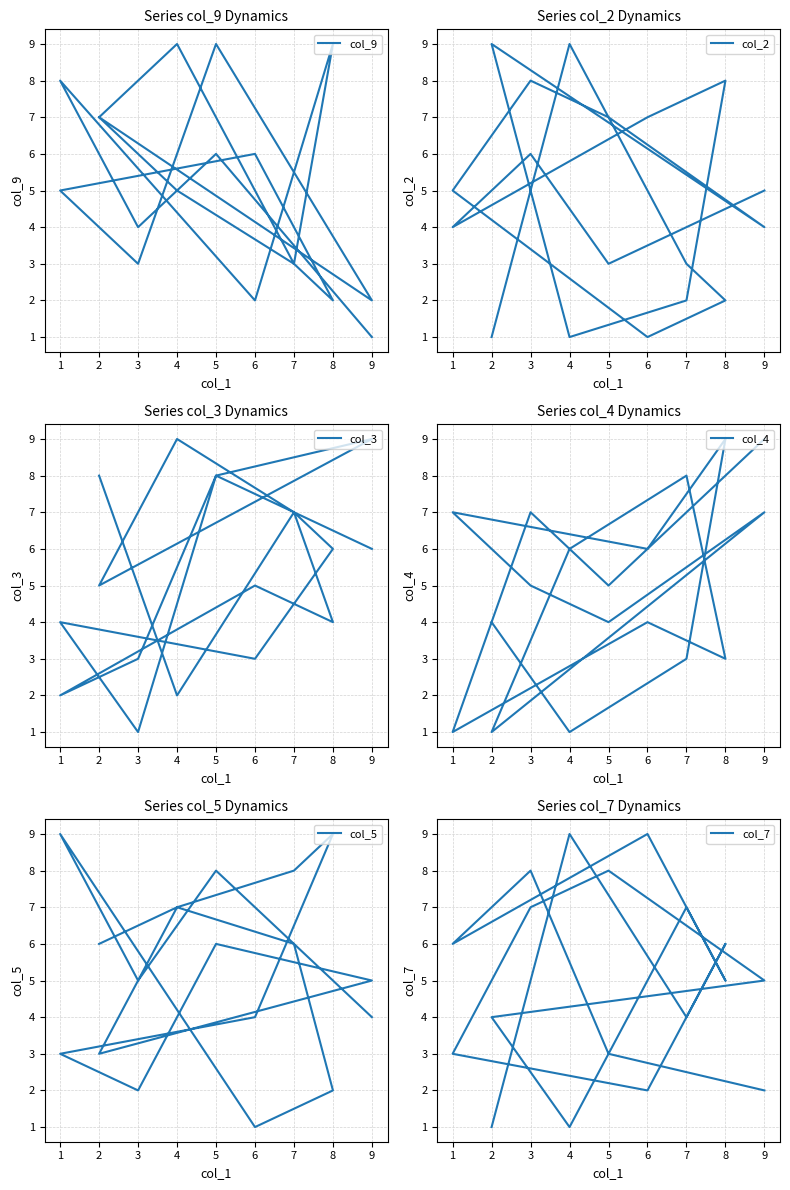

True or false: col_5 has a value of 4 at 2.

False